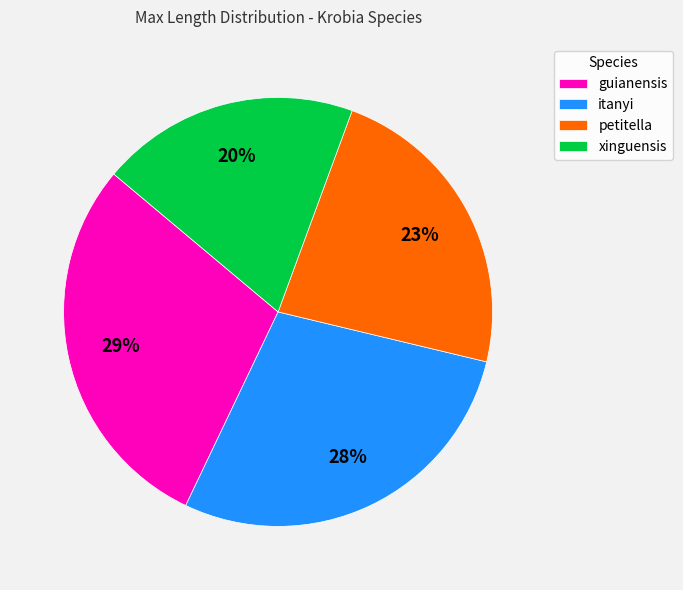

To the nearest percent, what portion does guianensis represent?

29%